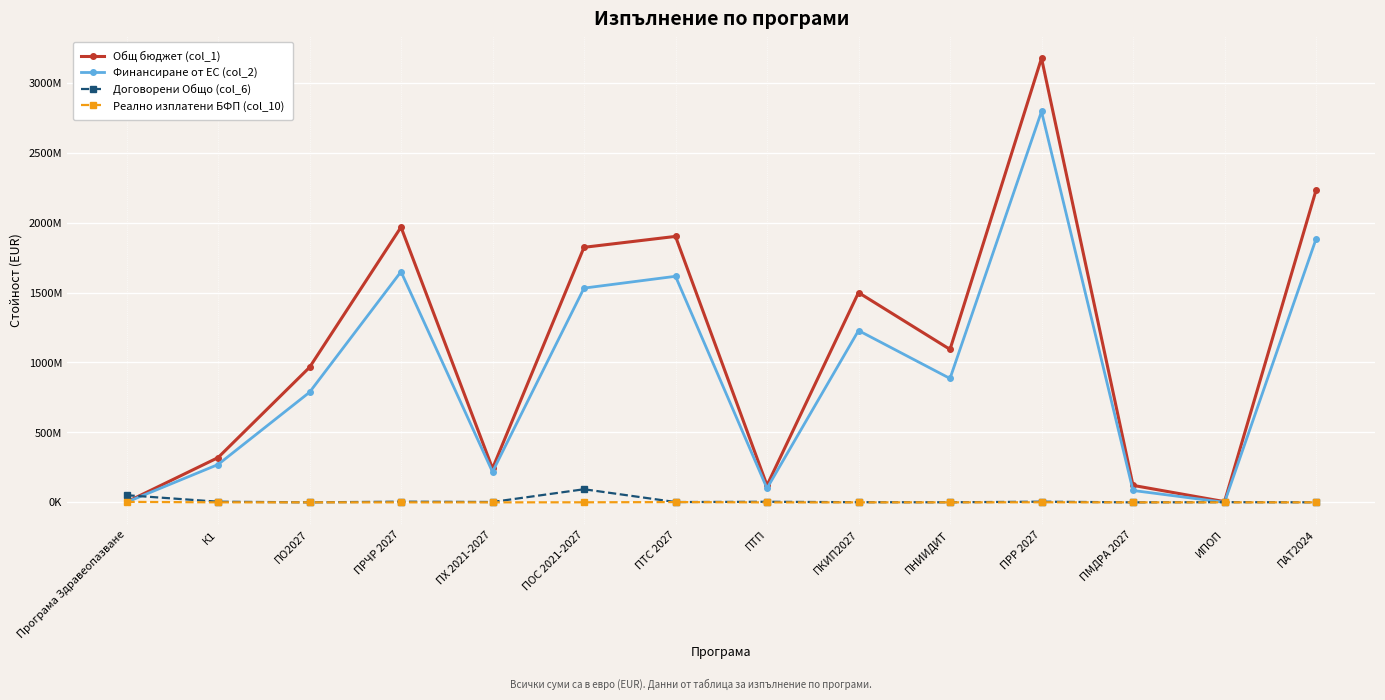

What is the value of the Общ бюджет (col_1) point at the 2nd from the left?

319625584.6